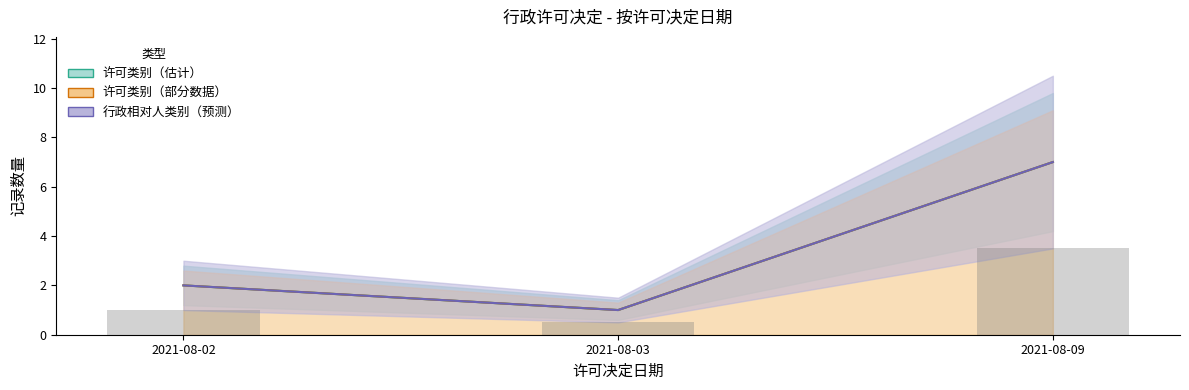

How many 行政相对人类别 values are between 1 and 7?

3